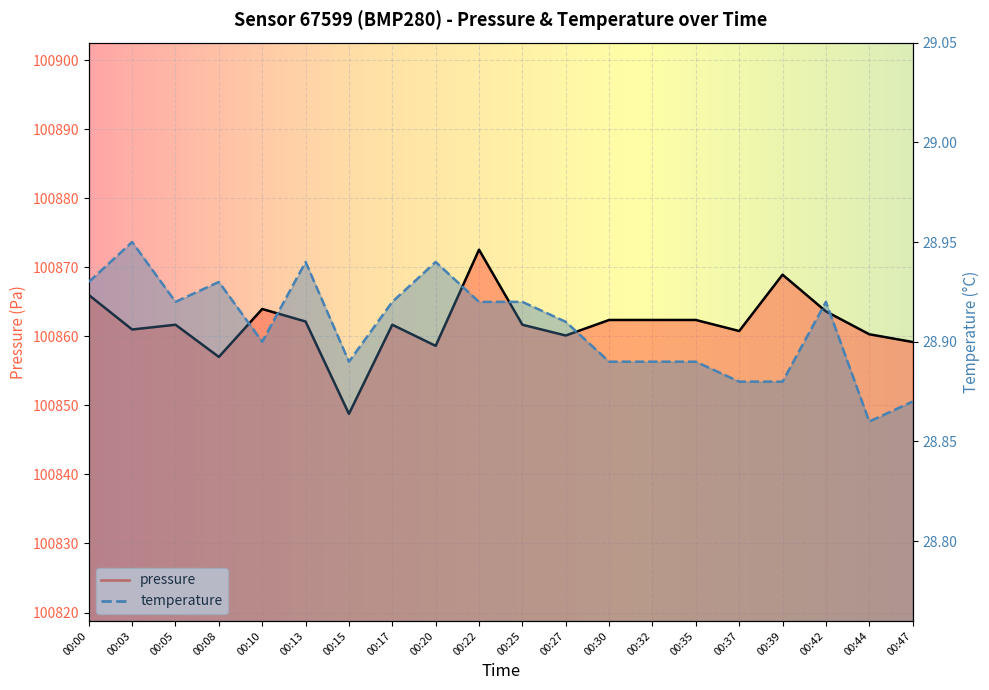

How many distinct data groups are displayed?

2